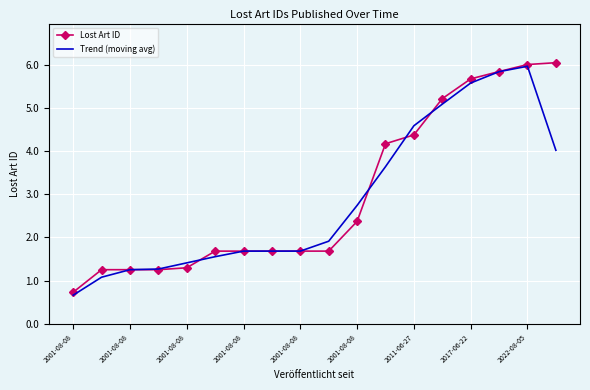

What is the smallest value displayed?

0.7